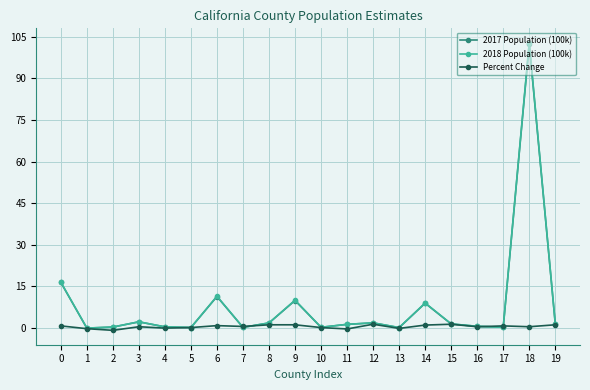

Which series has the largest range (max minus min)?

2018 Population (100k)